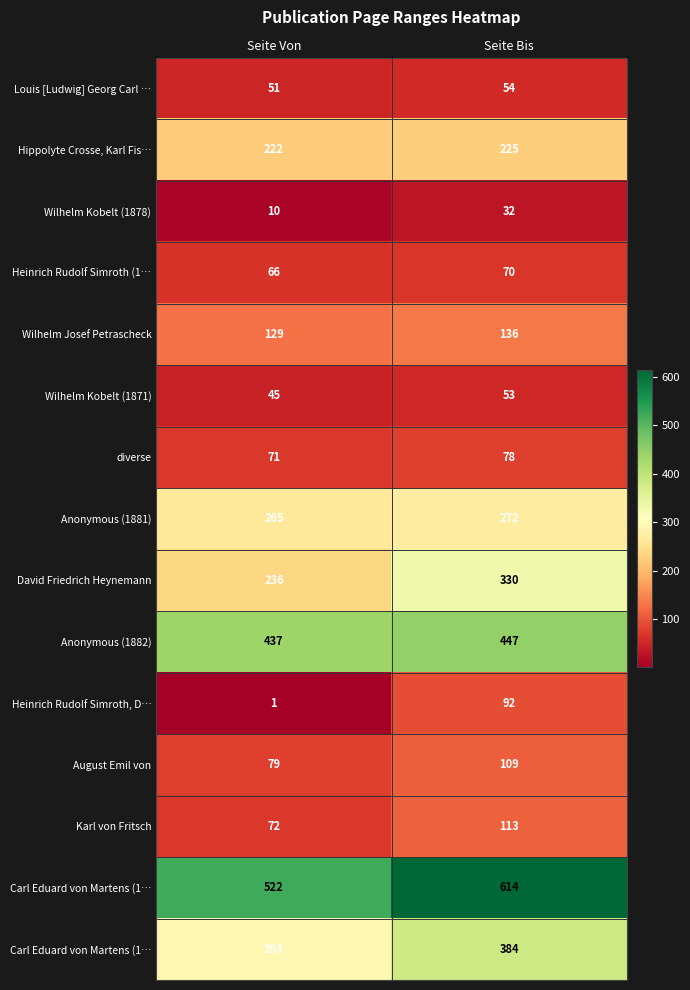

What is the maximum value shown in the chart?

614